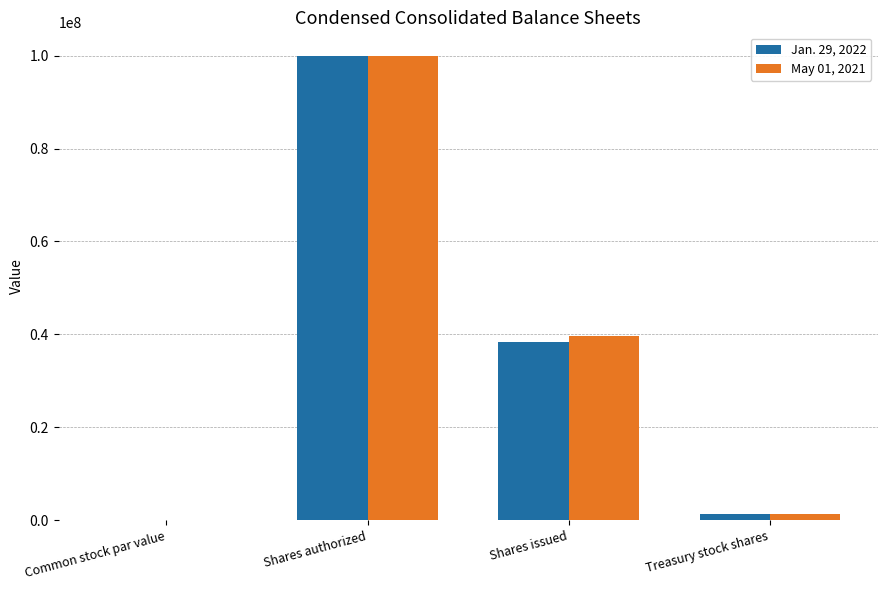

How many groups of bars are there?

4